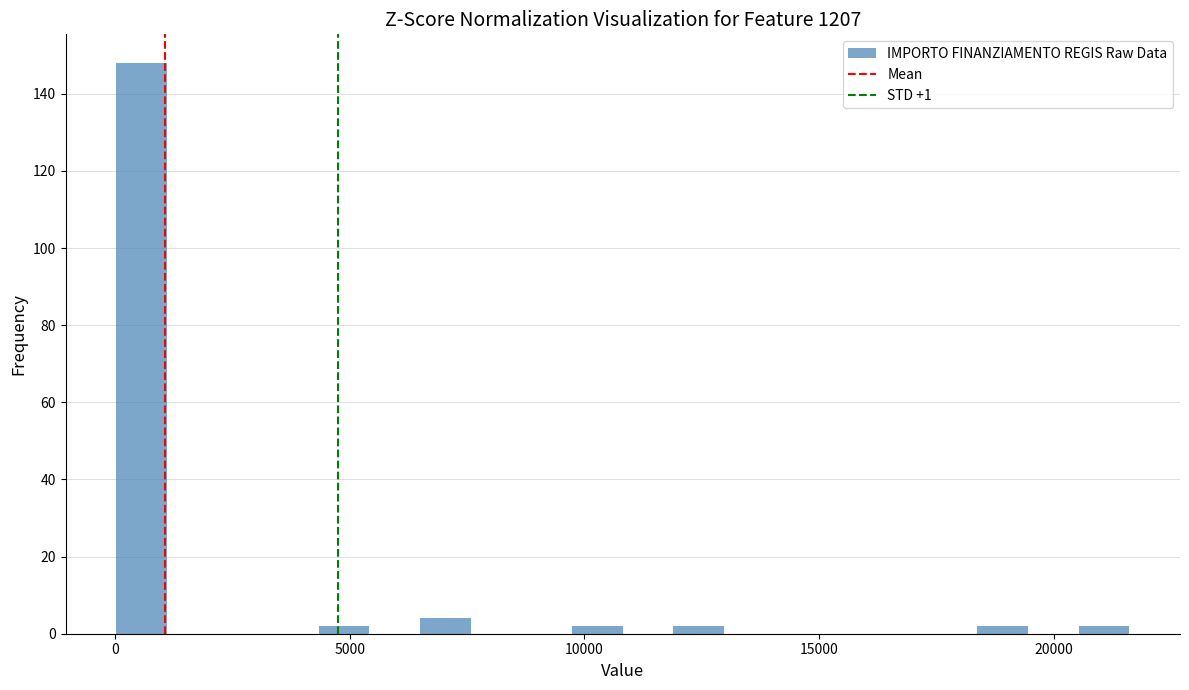

Read against the x-axis, roughly where is the centre of the tallest bar?

500